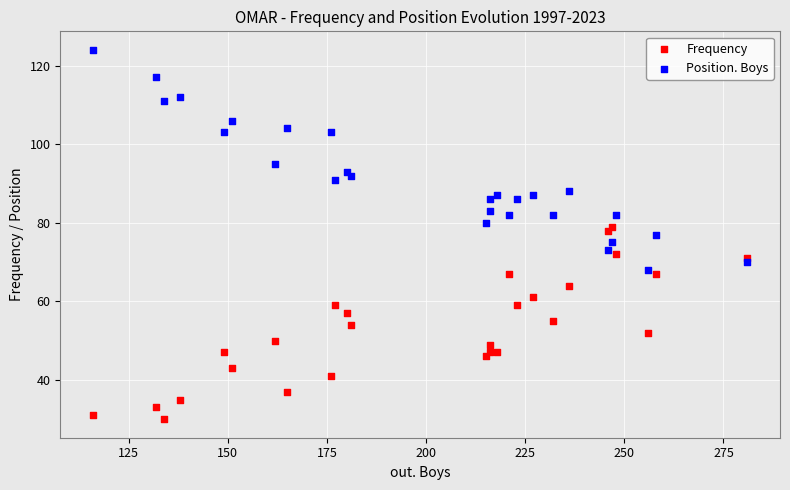

What is the X range (max minus min) for the scatter plot?

165